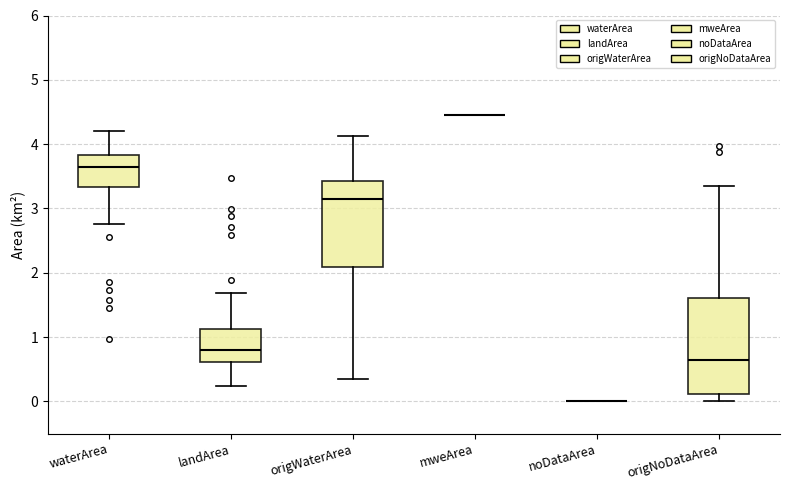

Where does the median line of the box for landArea sit on the y-axis? The values are not printed on the chart, so give them approximately, as read against the axis.

0.8